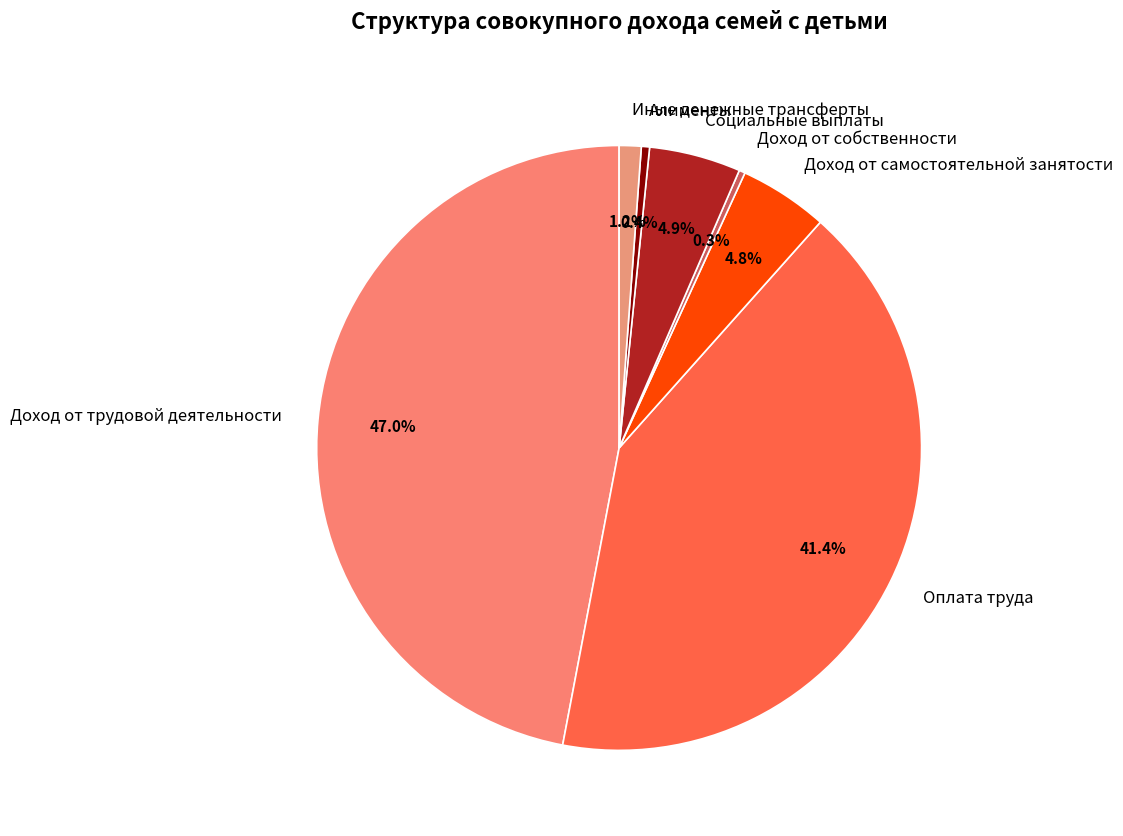

True or false: Социальные выплаты accounts for 5% of the total.

True